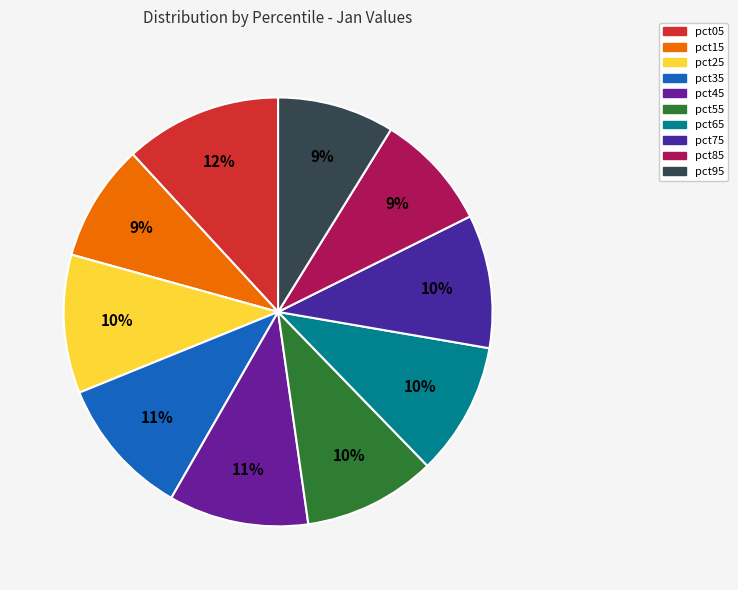

Is there a majority slice in this chart?

No